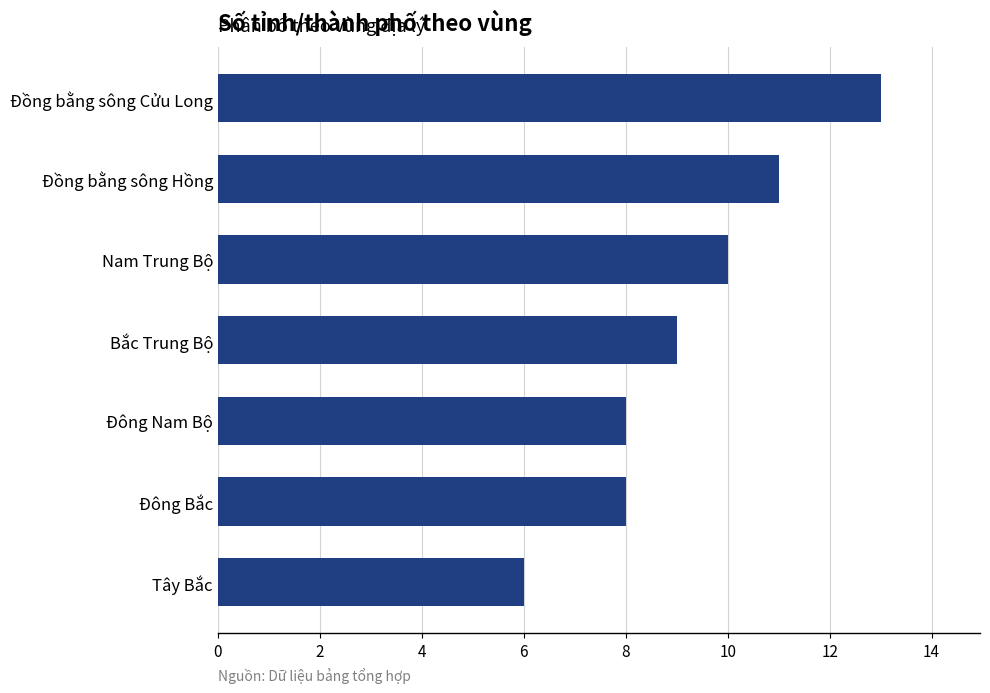

What value does the data have at Đông Nam Bộ?

8